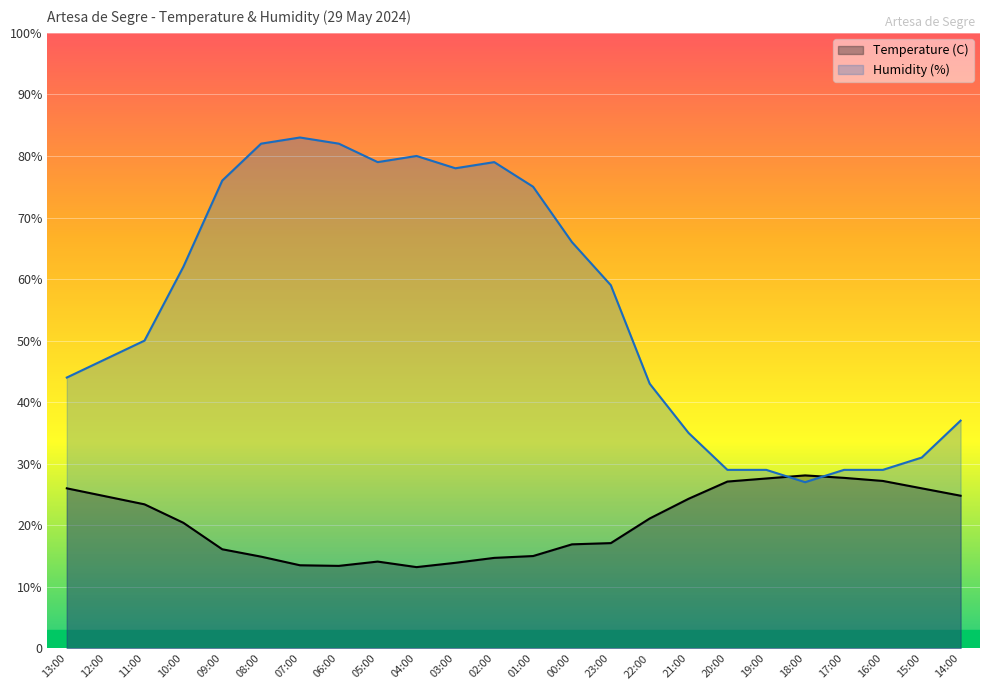

What is the difference between the second highest and second lowest values in the Humidity (%) series?

53.0